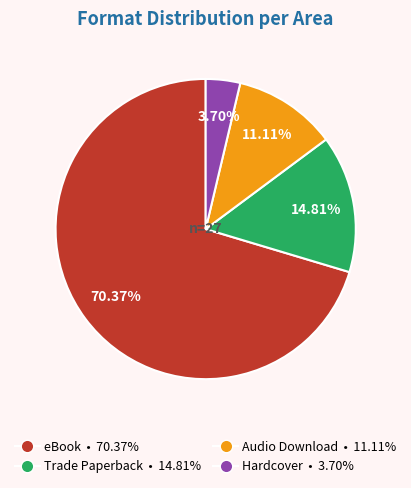

Which has a higher value, Audio Download or Hardcover?

Audio Download